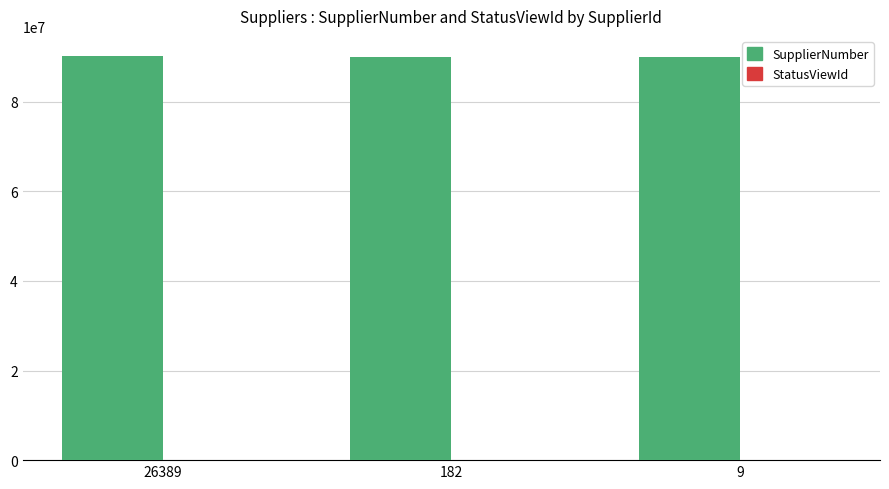

Count the number of categories in the chart.

3